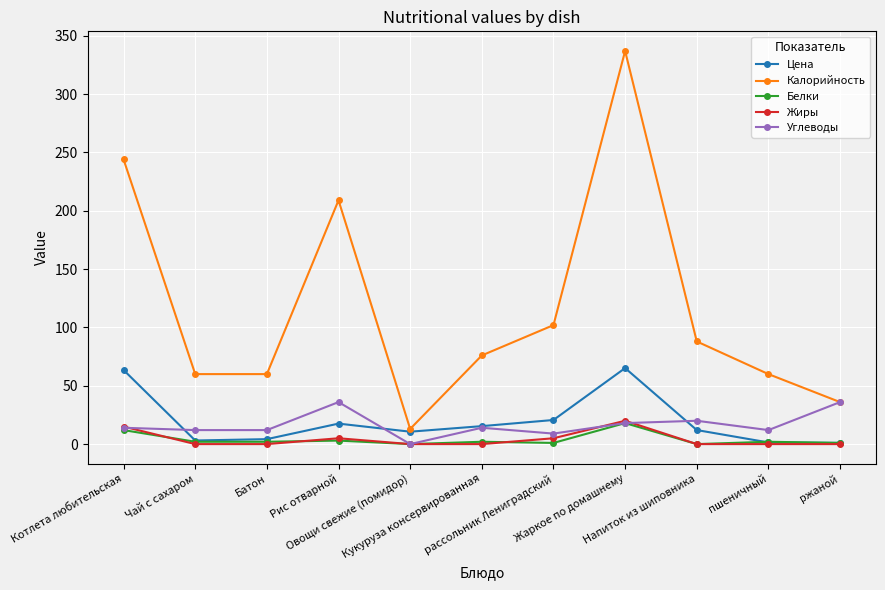

At which label does Калорийность reach its peak?

Жаркое по домашнему